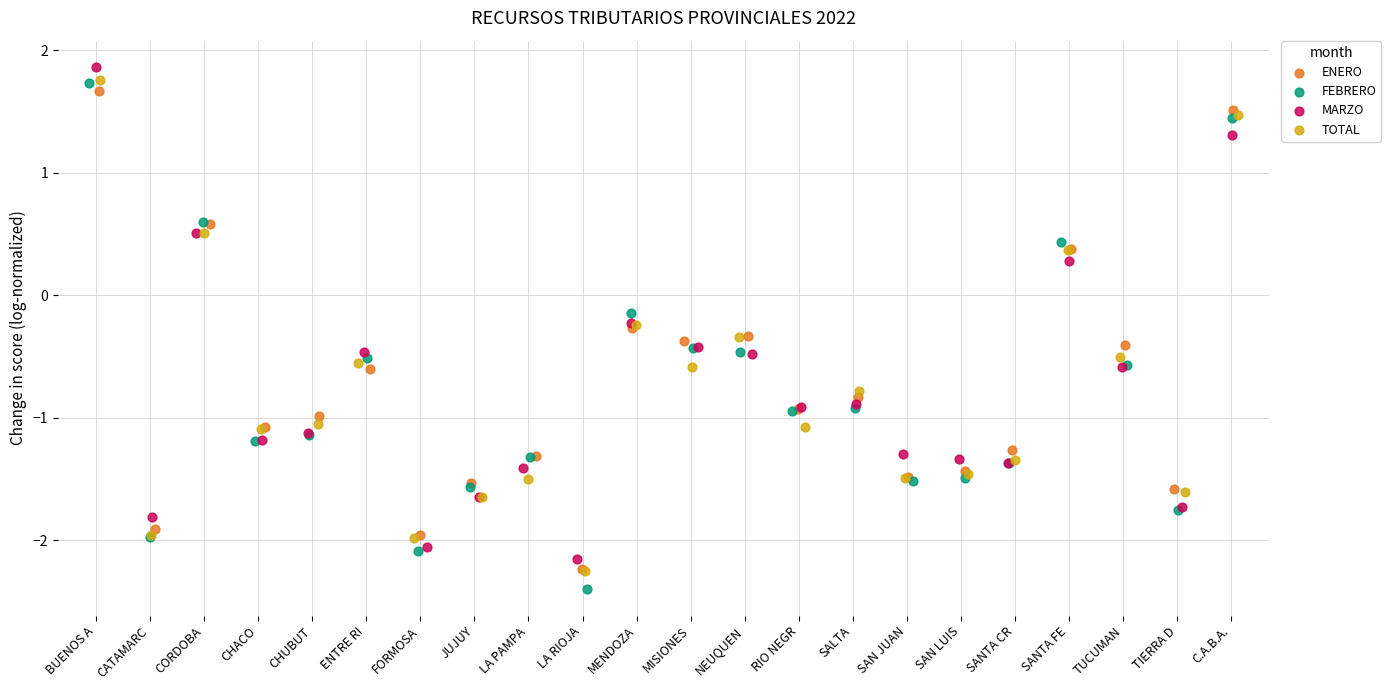

Which series reaches the minimum Y coordinate?

FEBRERO